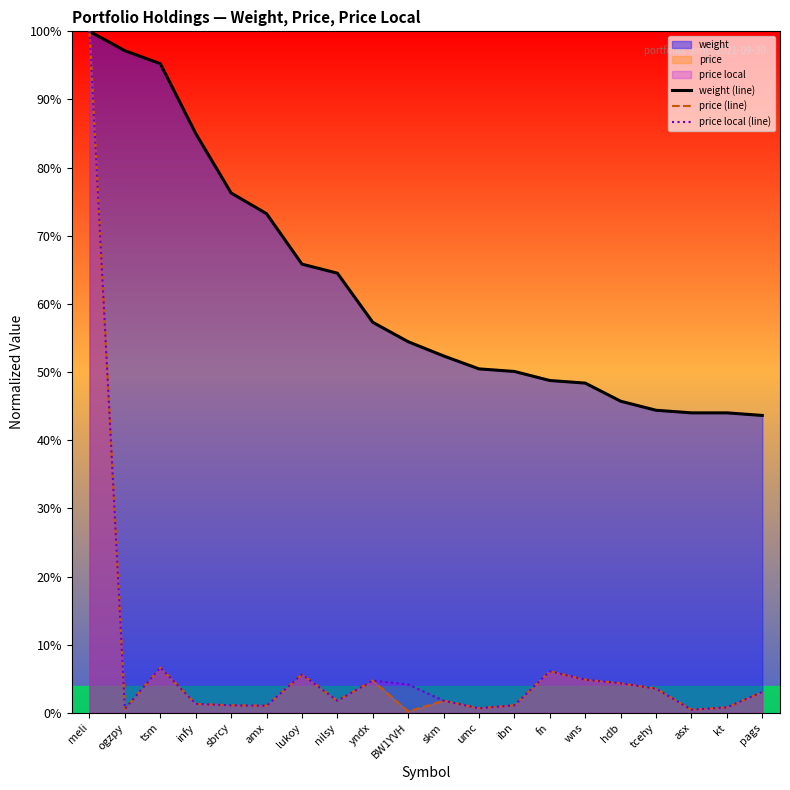

What is the difference between the maximum and minimum values in the price local (line) series?

1.0